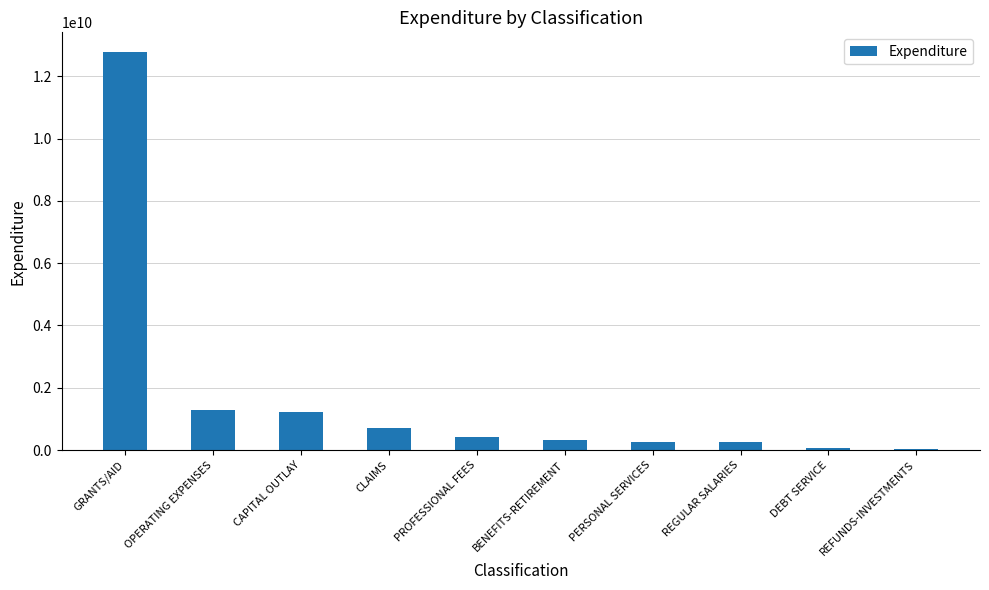

What is the difference between the maximum and minimum values?

12727677182.5